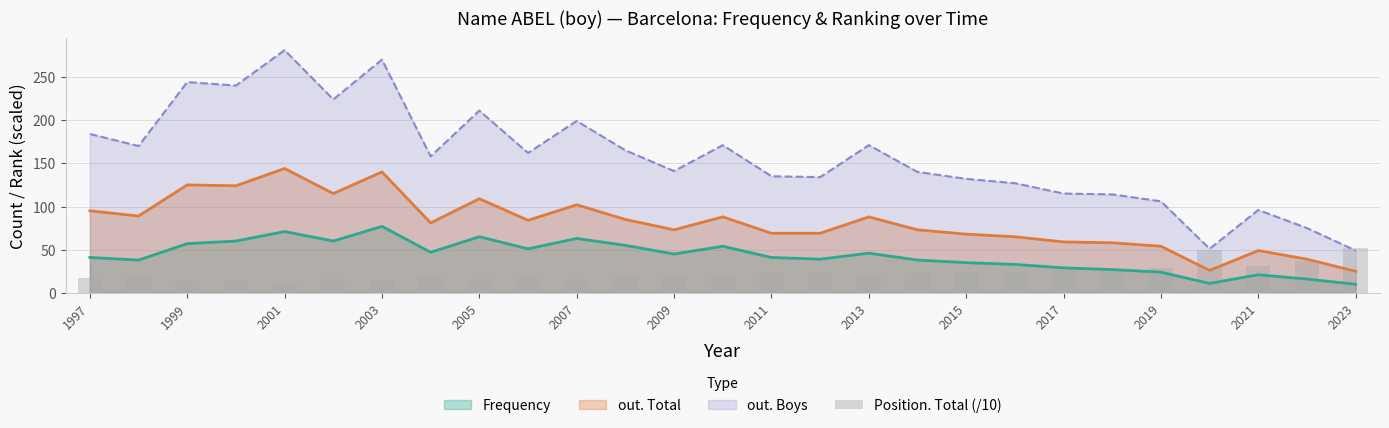

The Frequency series shows 23 at 1999. True or false?

False